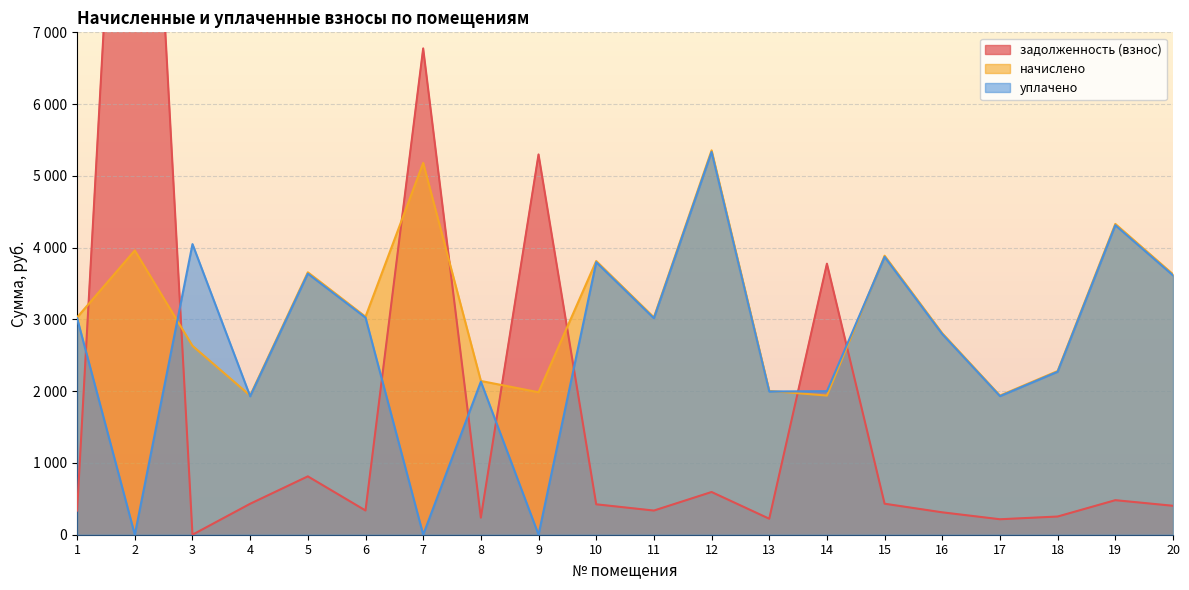

Where do уплачено and задолженность (взнос) first cross each other?

1 and 2